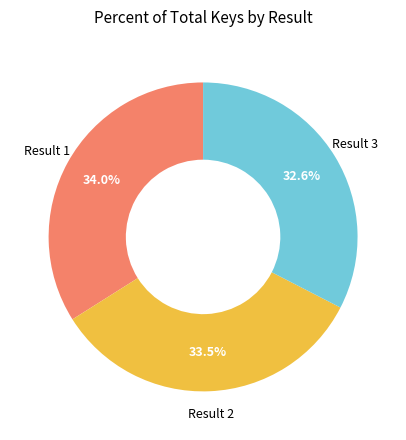

Between Result 3 and Result 1, which is larger?

Result 1